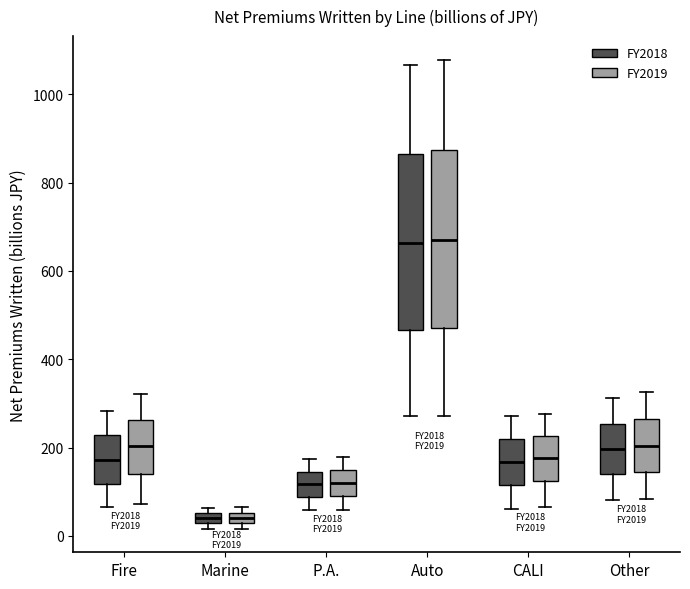

Where does the lower whisker of the box for Fire (FY2018) end on the y-axis? The values are not printed on the chart, so give them approximately, as read against the axis.

60